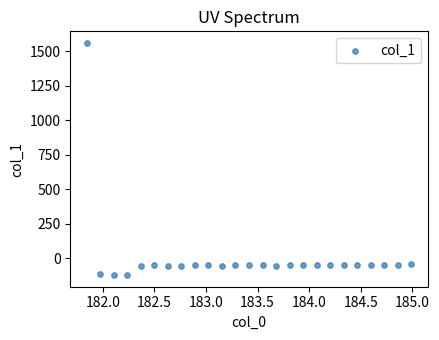

What is the range of Y values (max minus min)?

1683.4